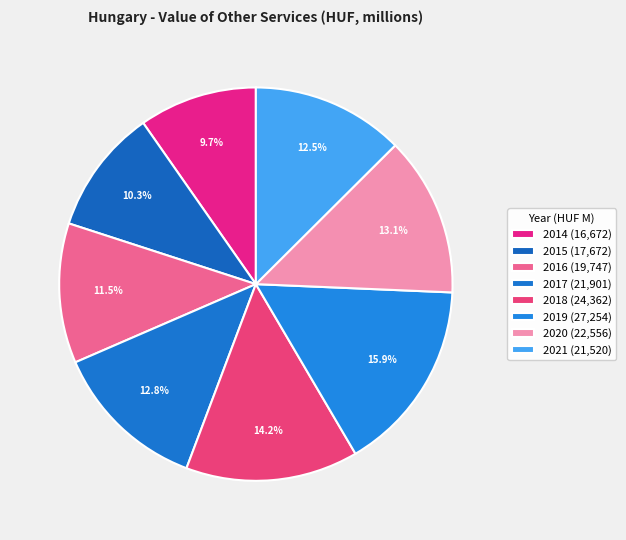

Is there any slice that represents more than half of the pie?

No